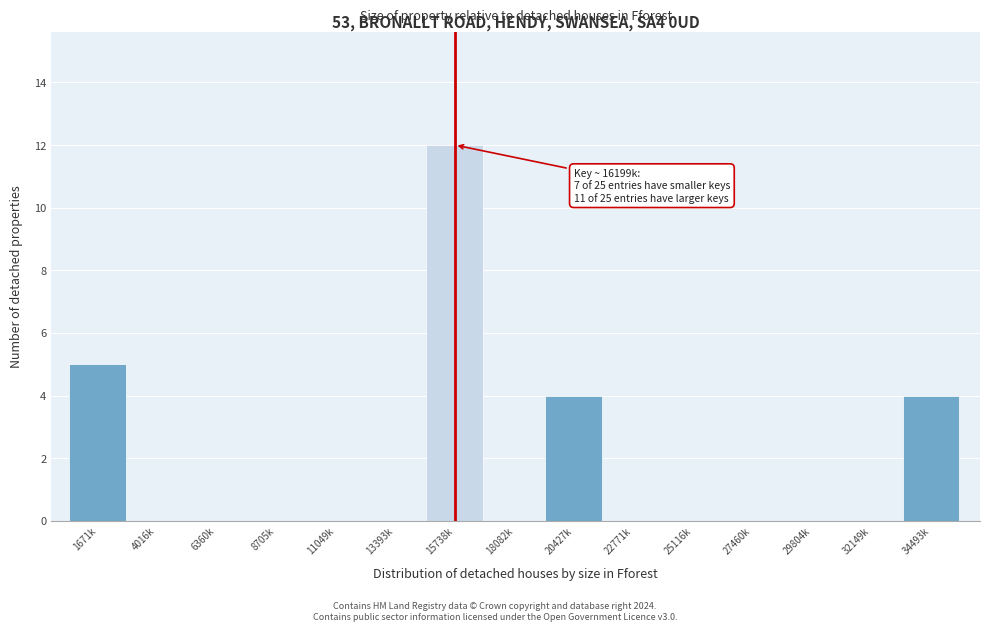

Reading left to right, extract all data points from this chart.

1671k=5	4016k=0	6360k=0	8705k=0	11049k=0	13393k=0	15738k=12	18082k=0	20427k=4	22771k=0	25116k=0	27460k=0	29804k=0	32149k=0	34493k=4